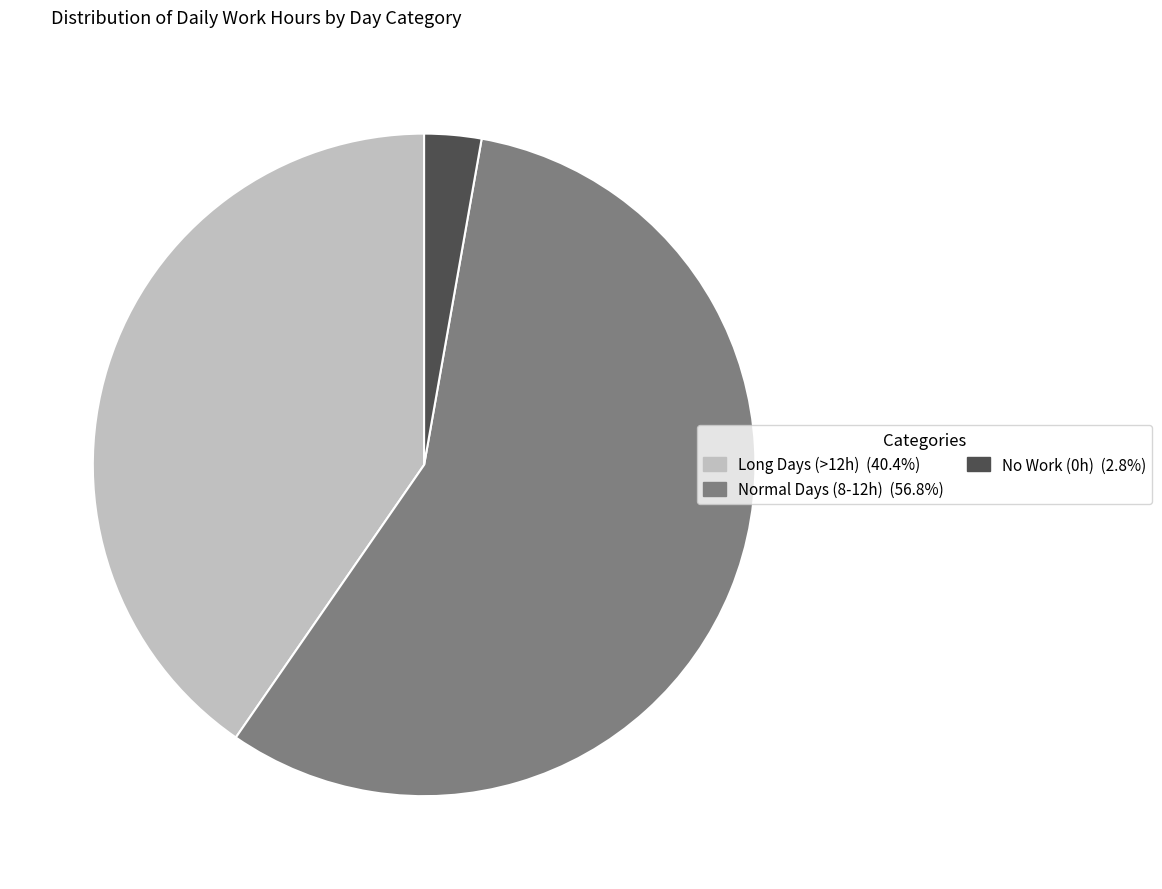

Is there a majority slice in this chart?

Yes